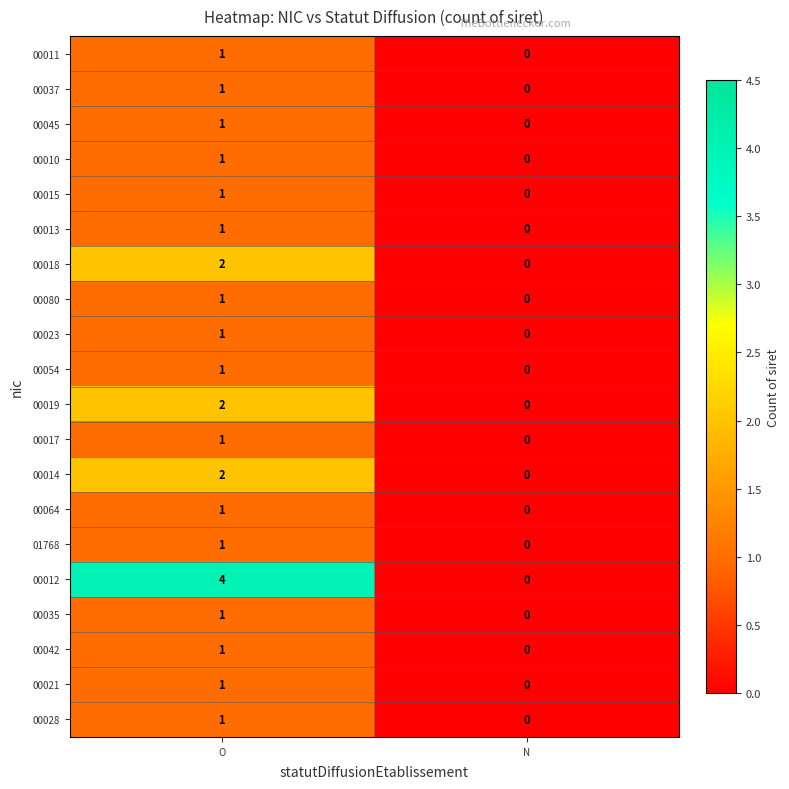

The 00018 series shows 1 at O. True or false?

False